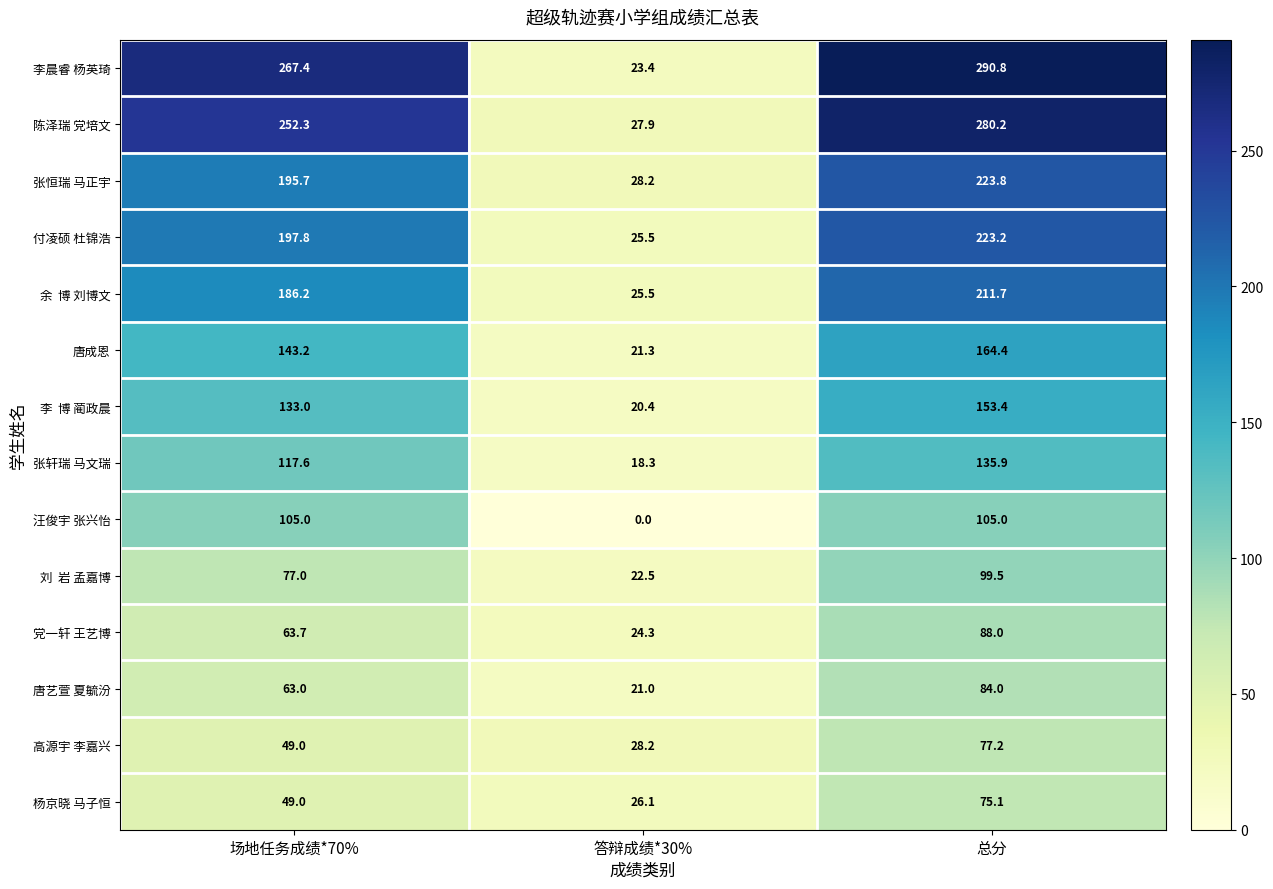

What is the maximum value shown in the chart?

290.8